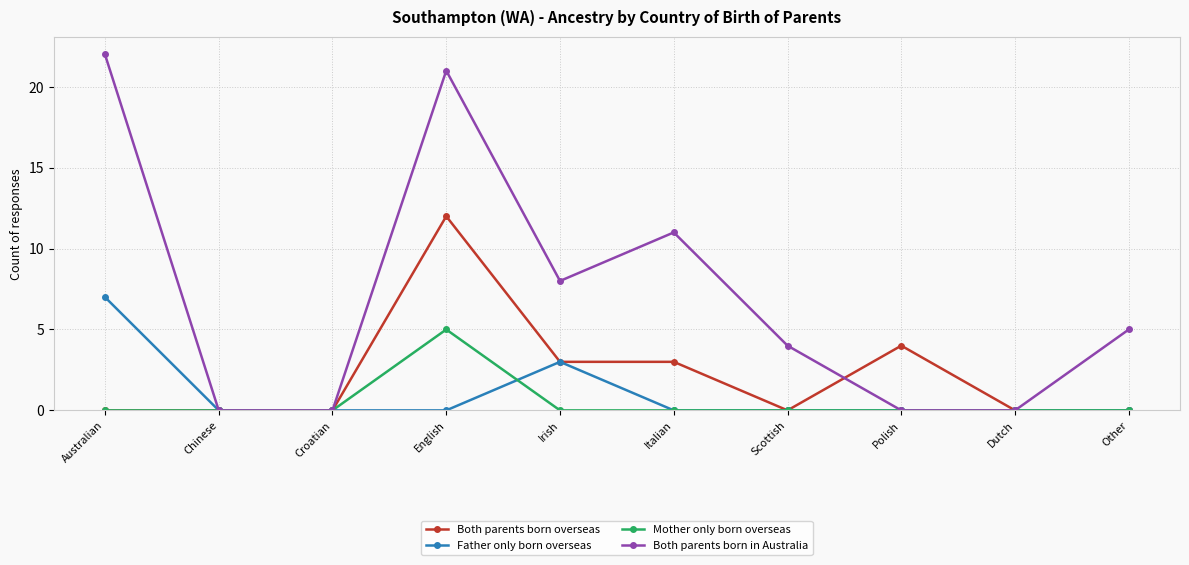

What is the label of the 10th point from the right?

Australian